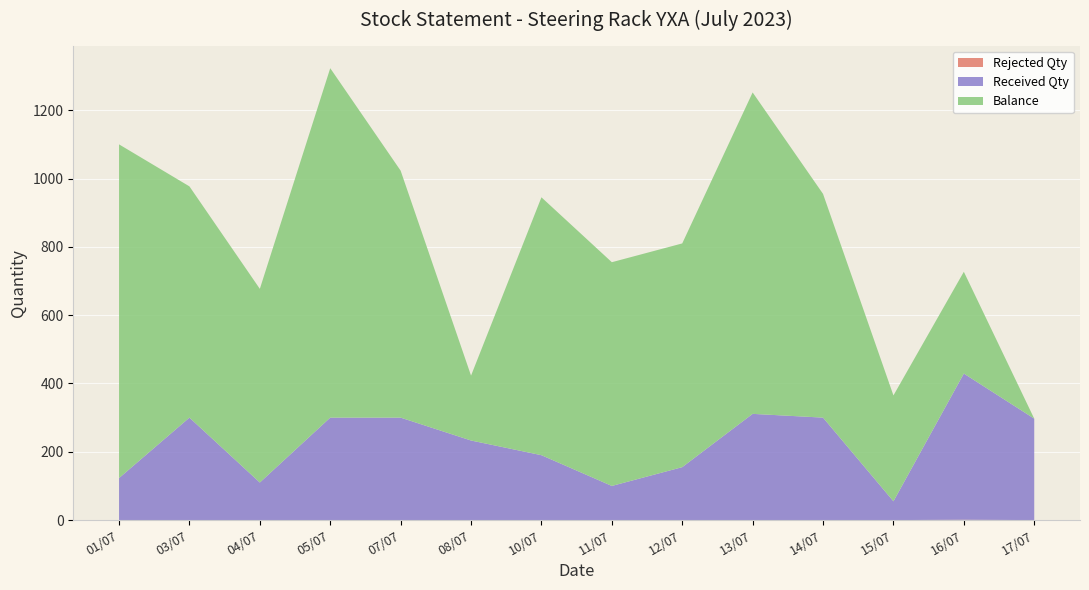

Reading left to right, list all the values displayed in this chart.

Received Qty: 01/07=123	03/07=300	04/07=110	05/07=300	07/07=300	08/07=233	10/07=190	11/07=100	12/07=155	13/07=311	14/07=300	15/07=55	16/07=428	17/07=297
Balance: 01/07=977	03/07=677	04/07=567	05/07=1023	07/07=723	08/07=190	10/07=755	11/07=655	12/07=655	13/07=941	14/07=655	15/07=310	16/07=298	17/07=0
Rejected Qty: 01/07=0	03/07=0	04/07=0	05/07=0	07/07=0	08/07=0	10/07=0	11/07=0	12/07=0	13/07=0	14/07=0	15/07=0	16/07=1	17/07=0